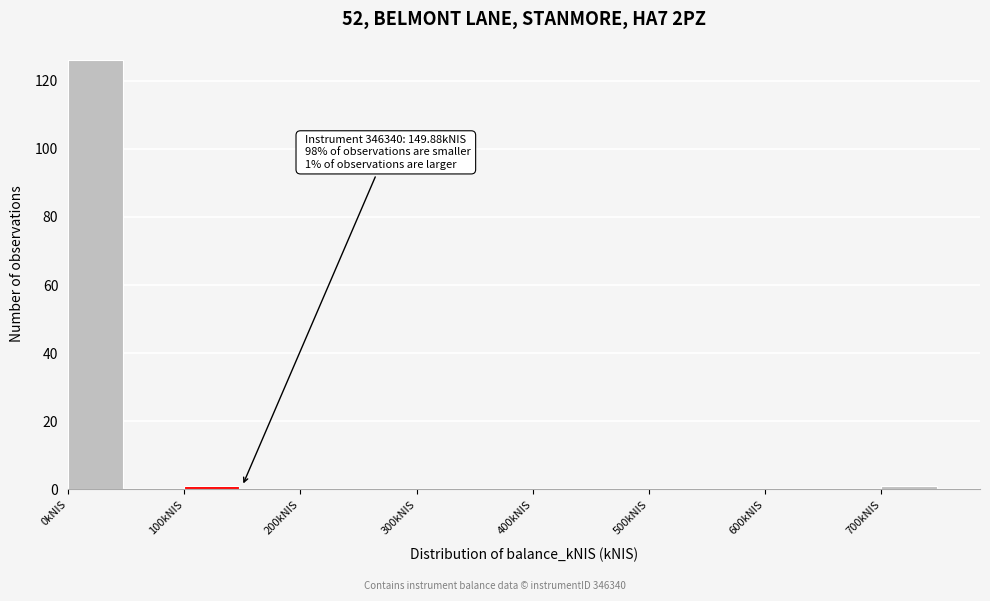

Which range on the x-axis has the tallest bar?

0 to 50